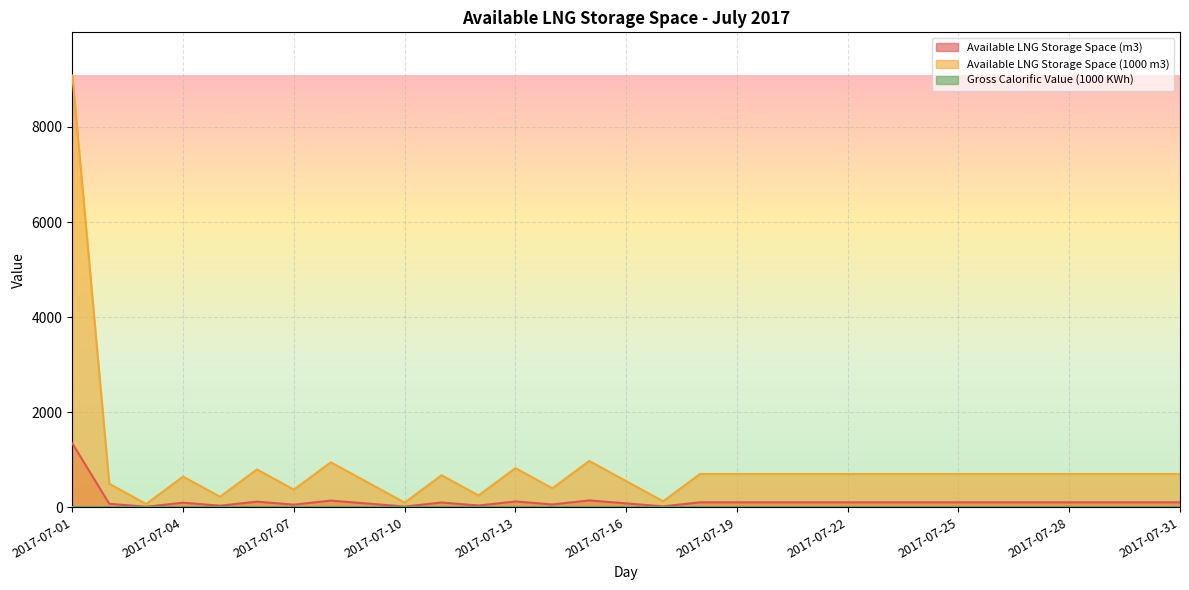

What value does the Available LNG Storage Space (1000 m3) series have at 2017-07-17?

124